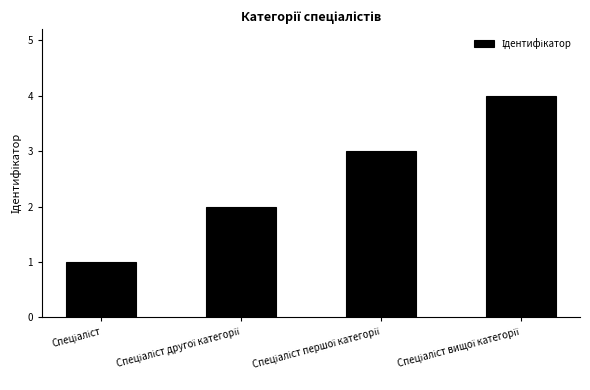

What is the greatest value displayed?

4